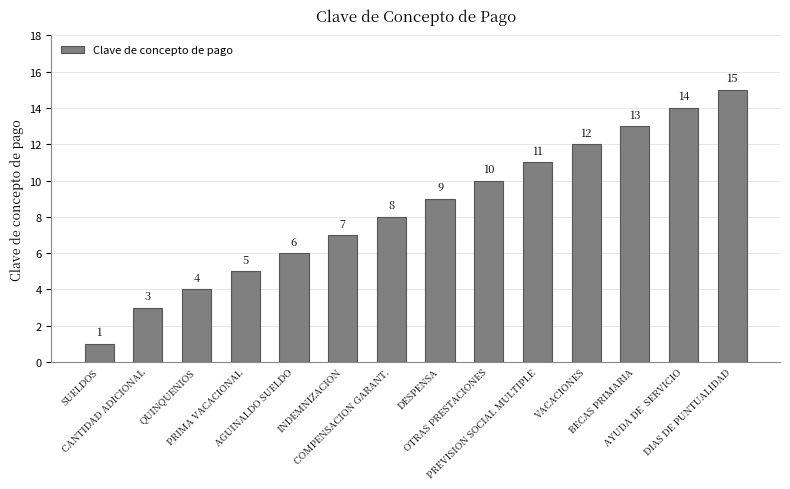

Approximately how many times larger is the value at PRIMA VACACIONAL compared to DIAS DE PUNTUALIDAD?

0.3